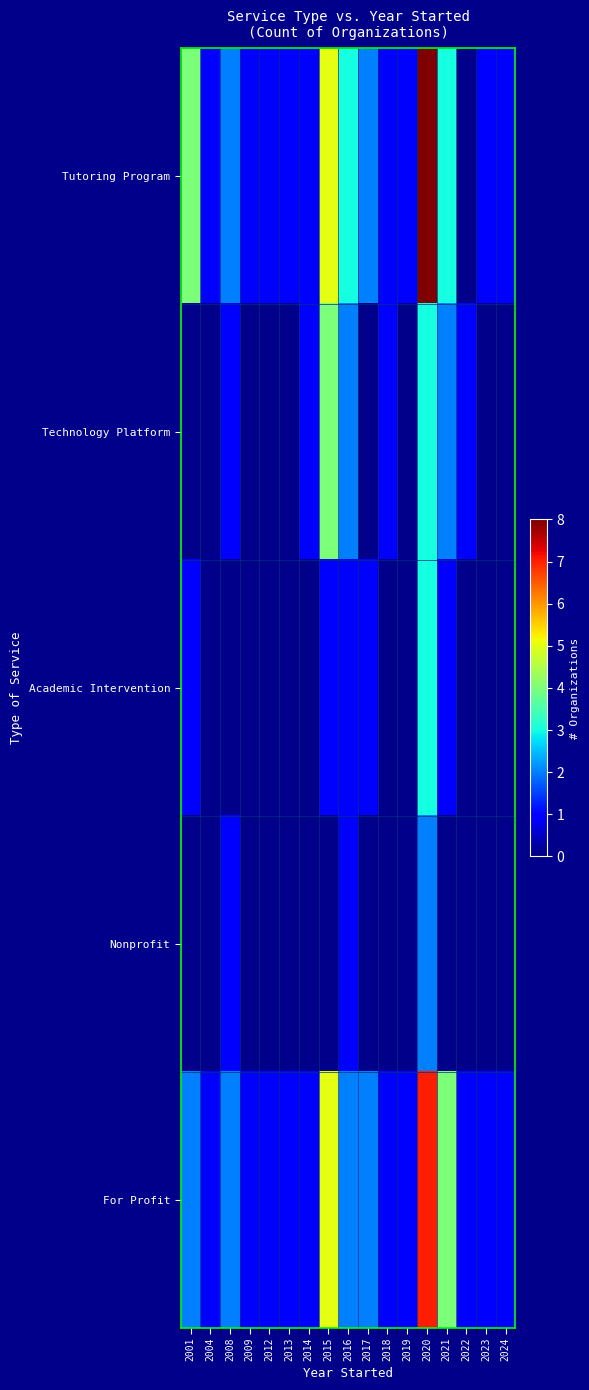

How many series are shown in this chart?

5